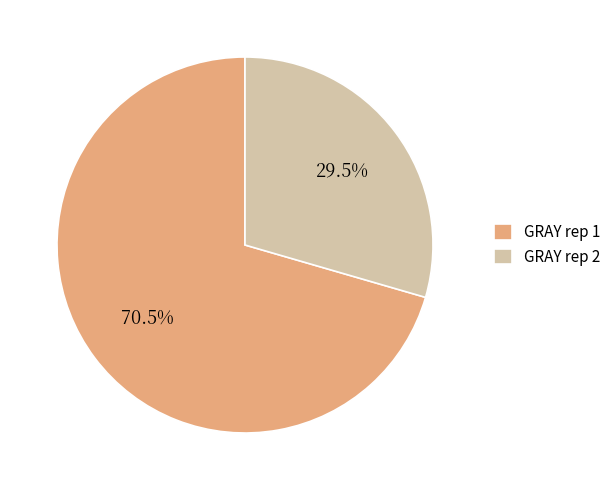

True or false: GRAY rep 1 accounts for 58% of the total.

False